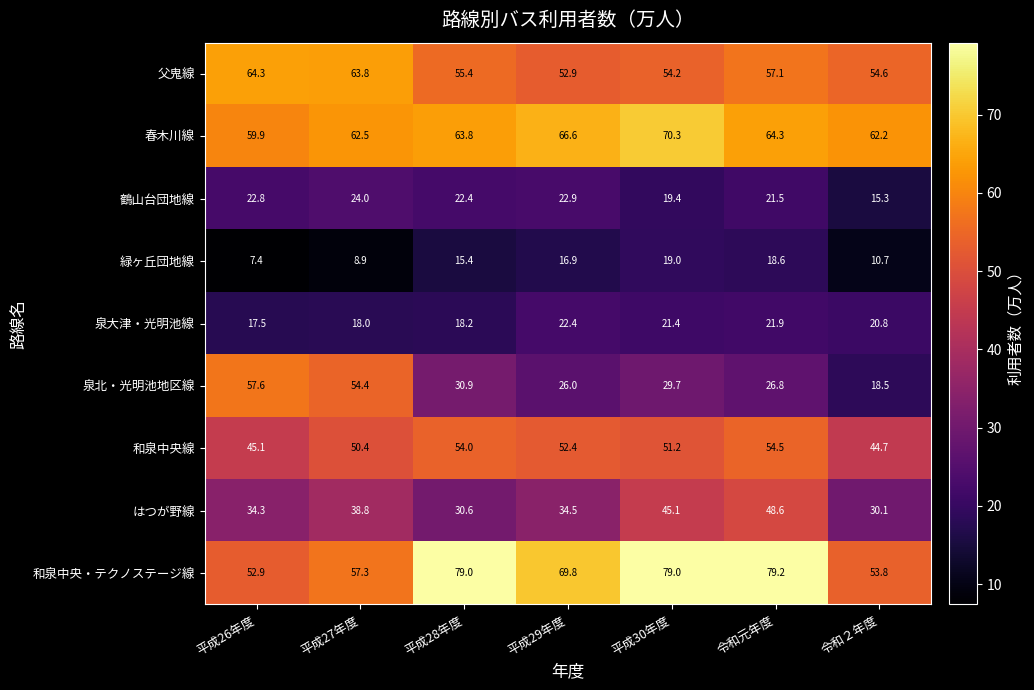

Which label corresponds to the largest value in the chart?

令和元年度